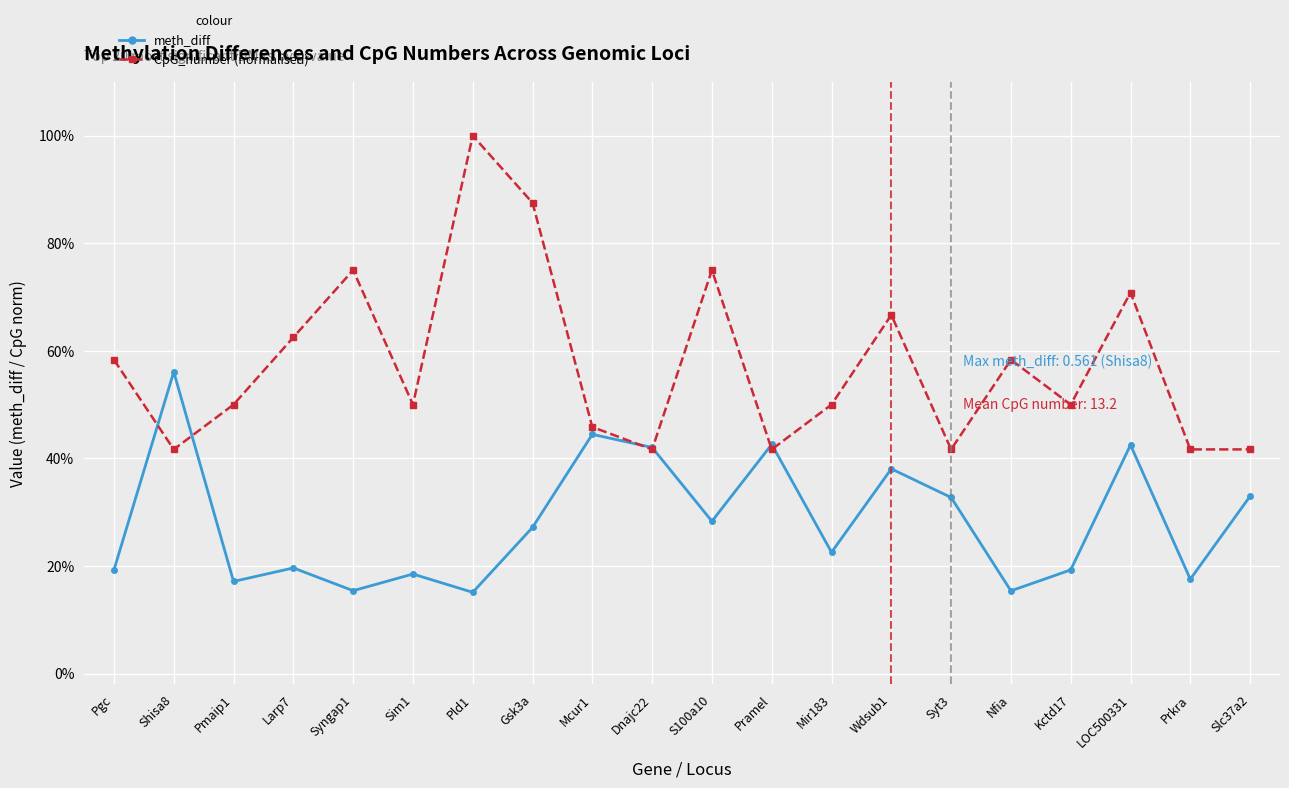

What is the sum of all CpG_number (normalised) values?

11.5